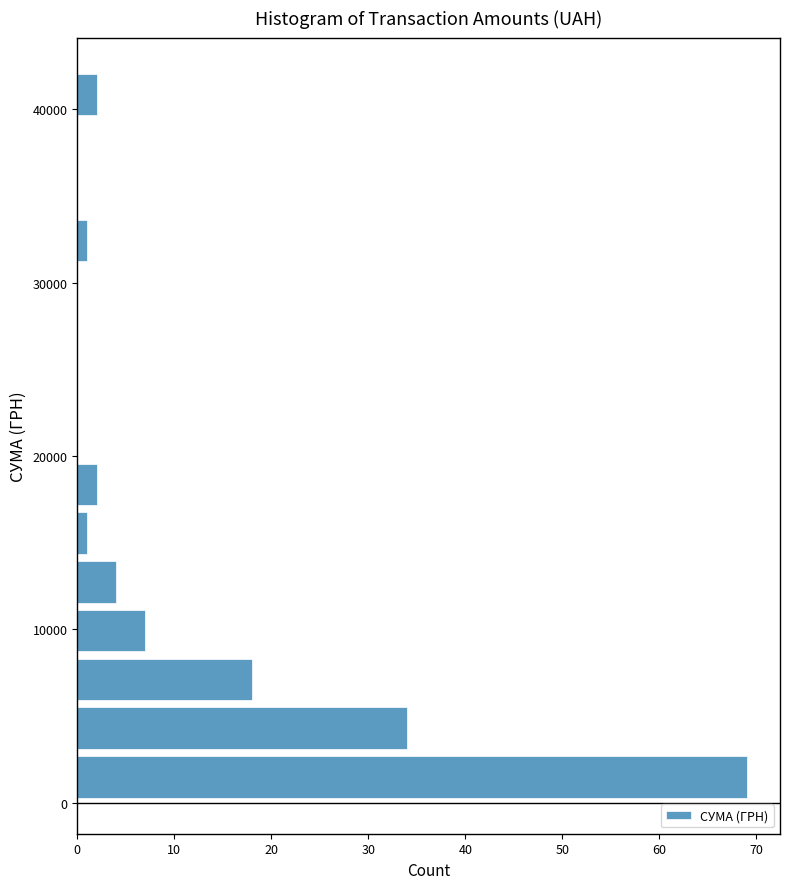

Around what value on the y-axis is the longest bar? Give the approximate position of its centre, as read against the axis.

1000